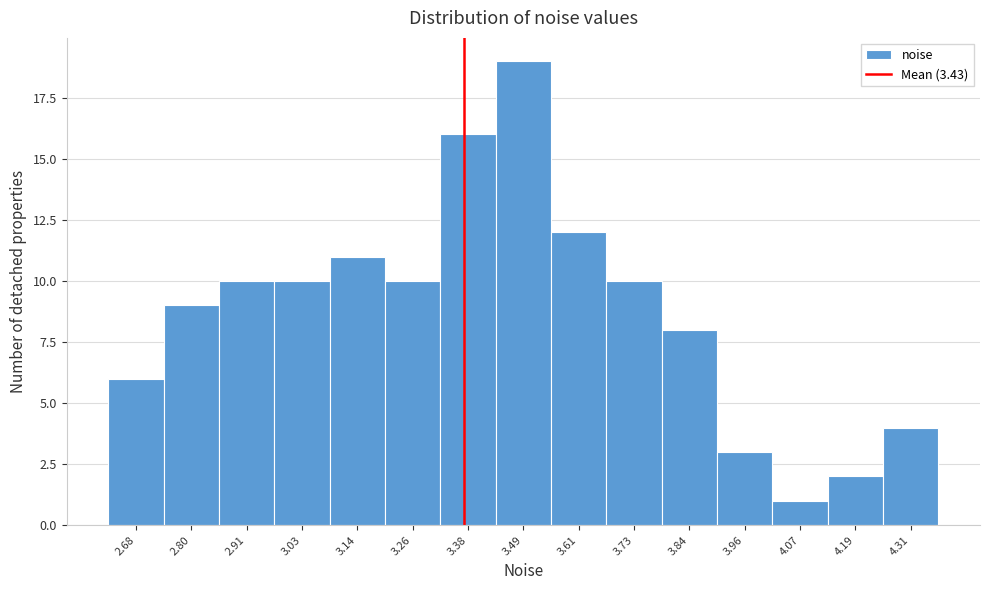

Reading left to right, list all the values displayed in this chart.

6	9	10	10	11	10	16	19	12	10	8	3	1	2	4